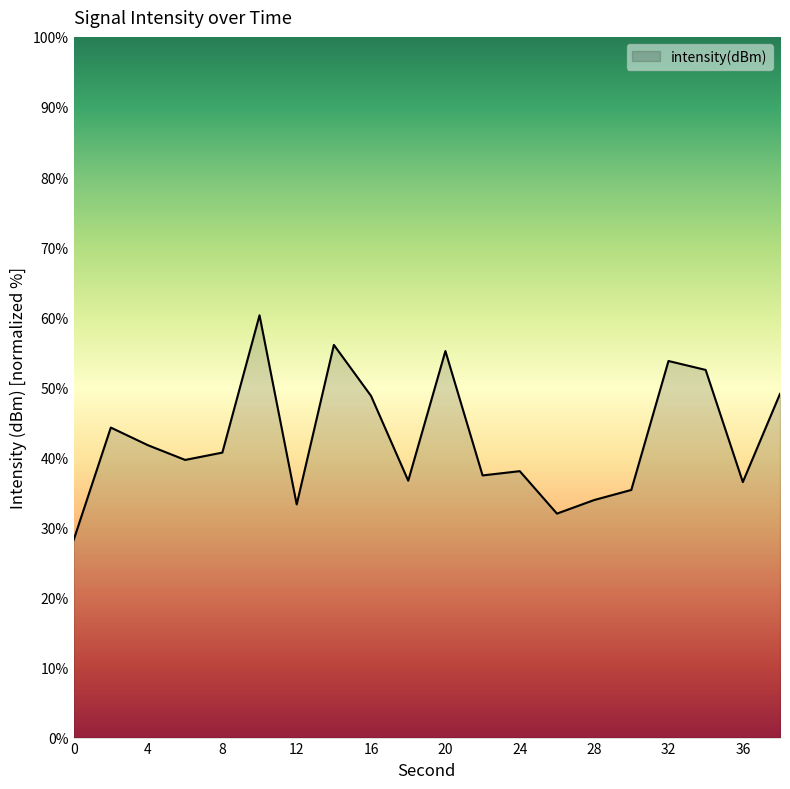

What is the minimum value shown in the chart?

28.2